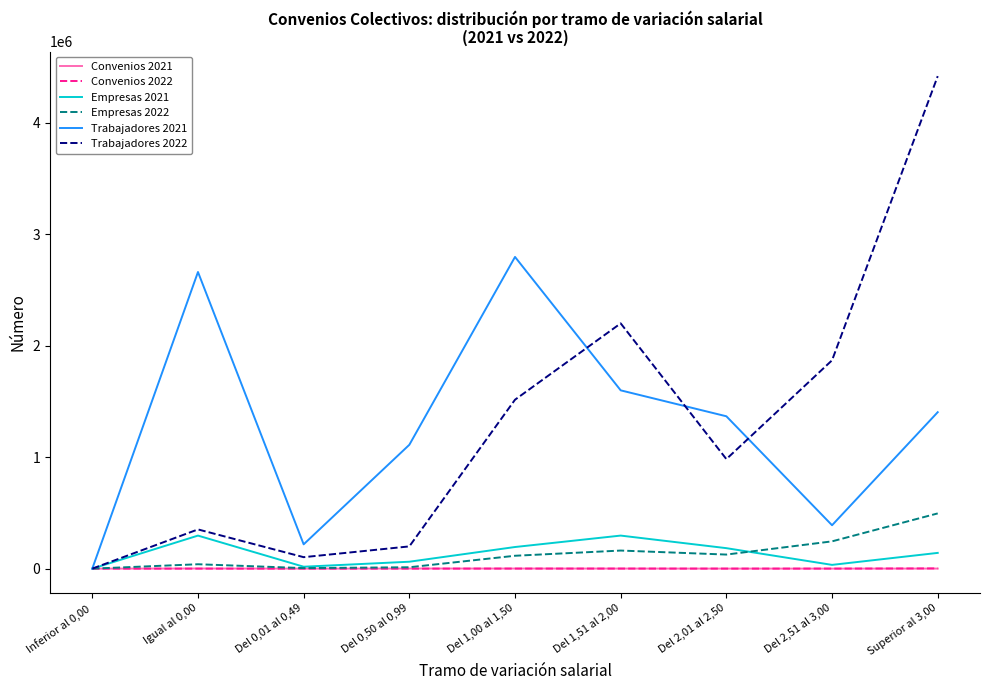

True or false: Trabajadores 2022 has more than 1 interior local peaks.

True